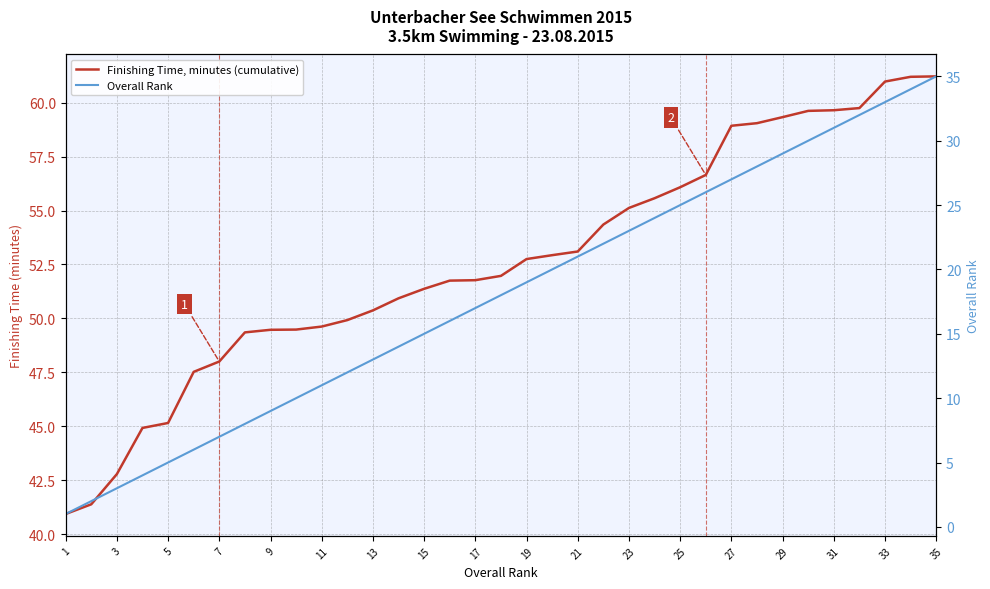

At how many categories does at least one series exceed 26?

35